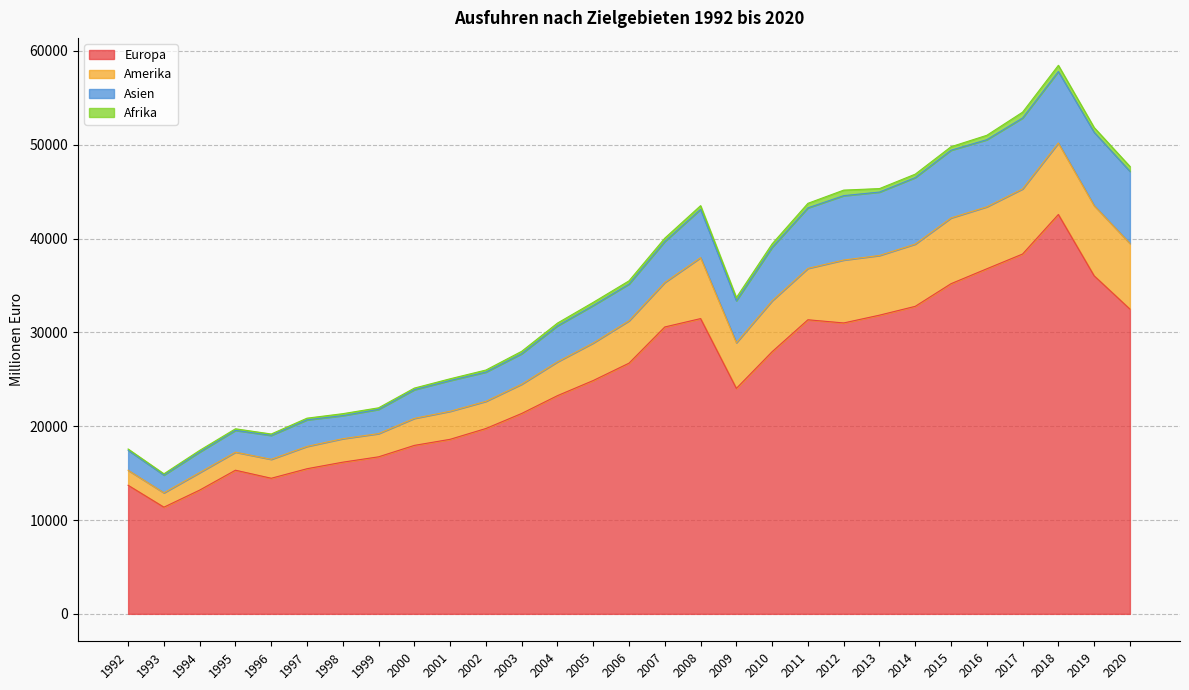

True or false: Europa has a value of 21357.9 at 2003.

True